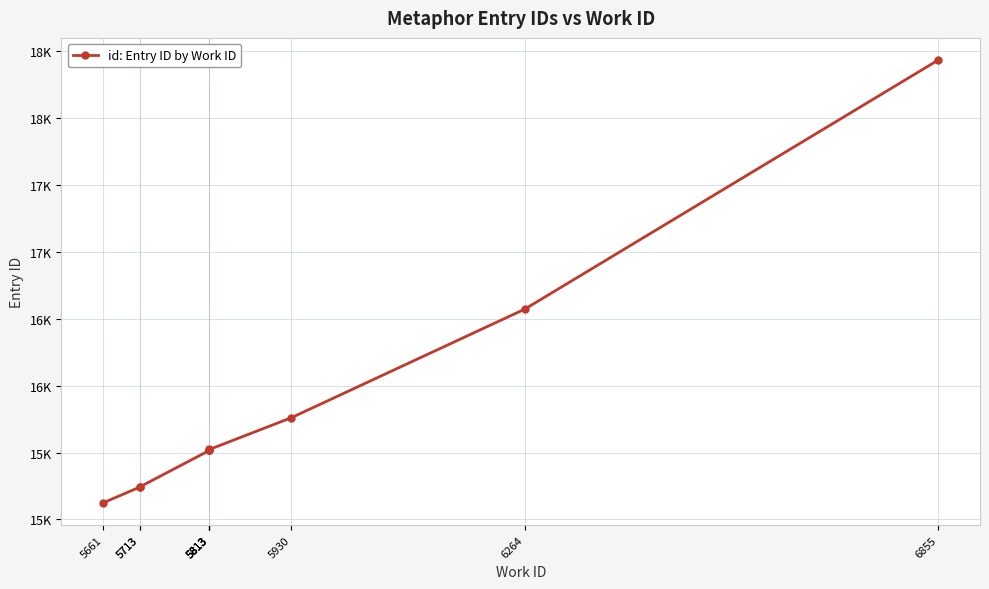

How many distinct data groups are displayed?

1